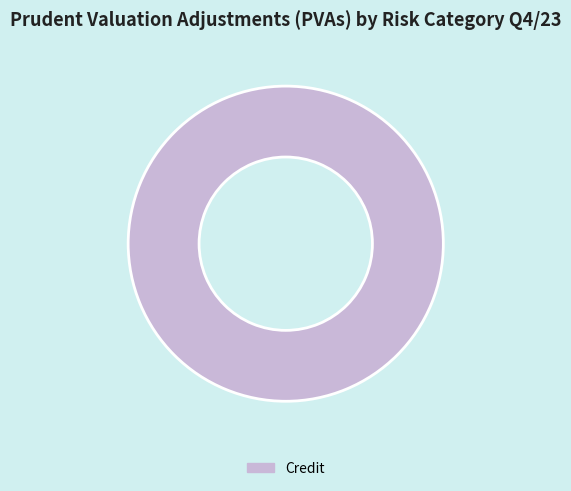

Which slice represents more than half of the pie?

Credit